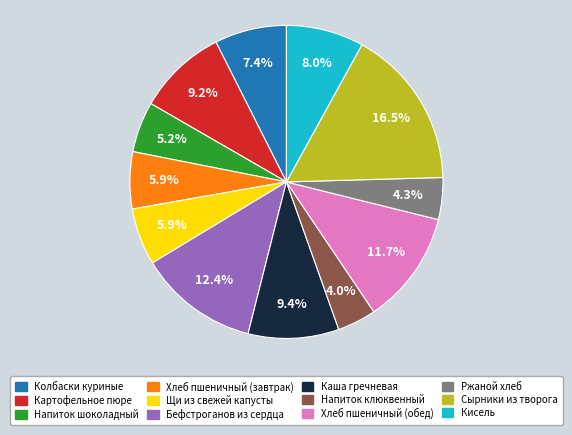

To the nearest percent, what portion does Каша гречневая represent?

9%